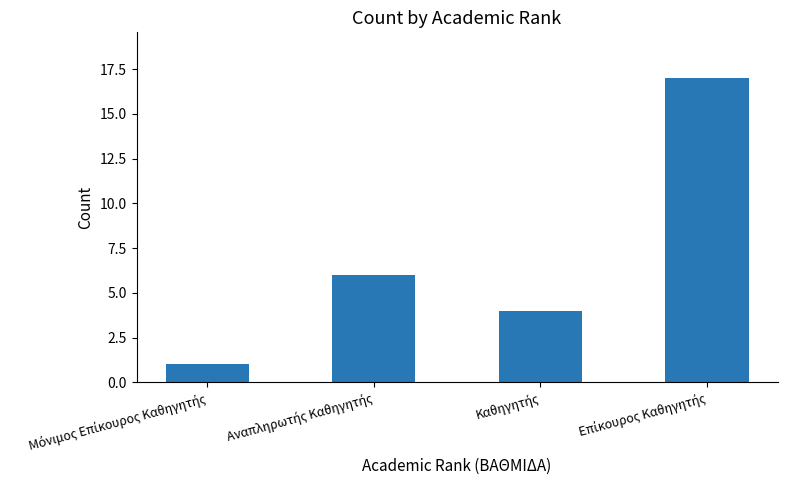

What is the difference between the second highest and minimum values?

5